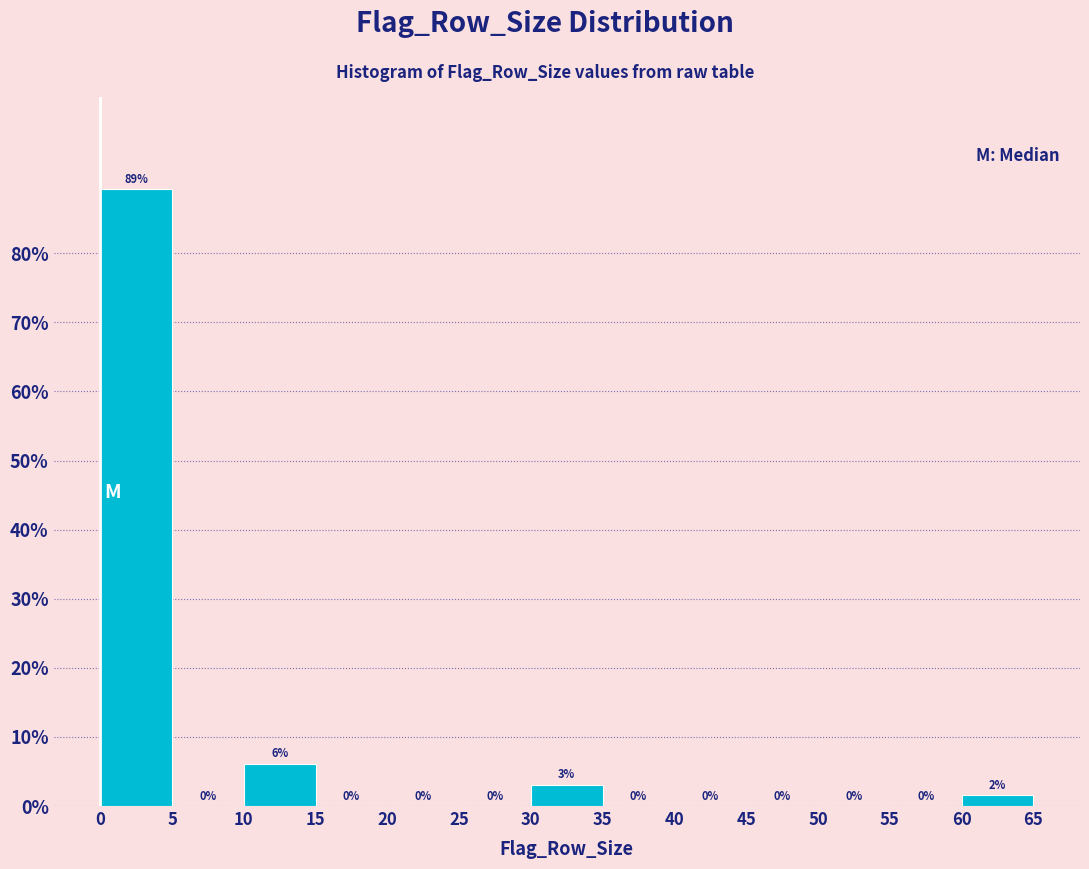

Over which range of the x-axis is the bar tallest?

0 to 5